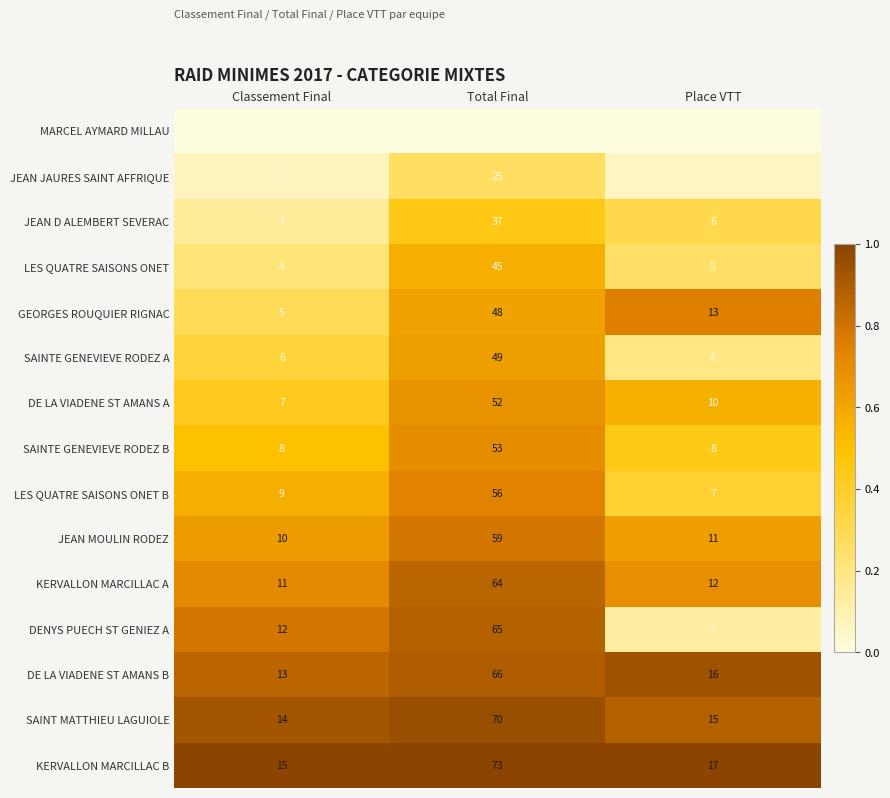

What is the greatest value displayed?

73